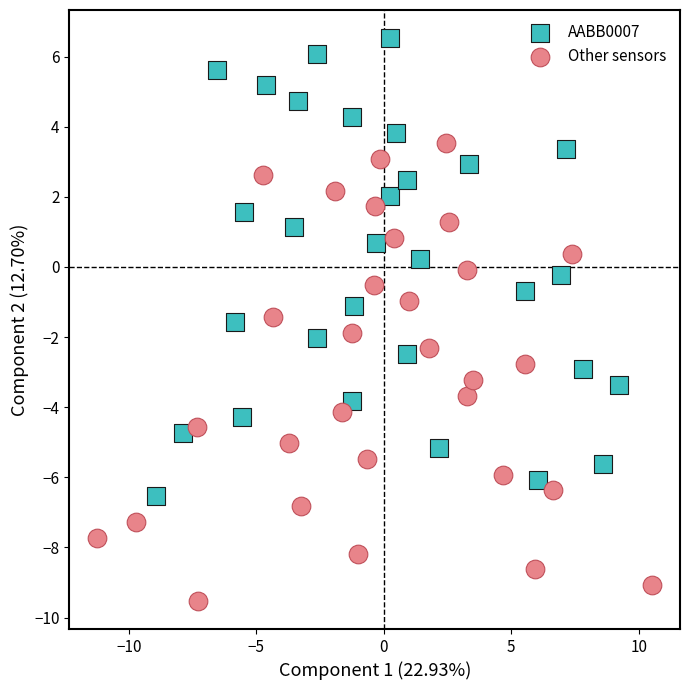

Which series contains the highest Y value?

AABB0007